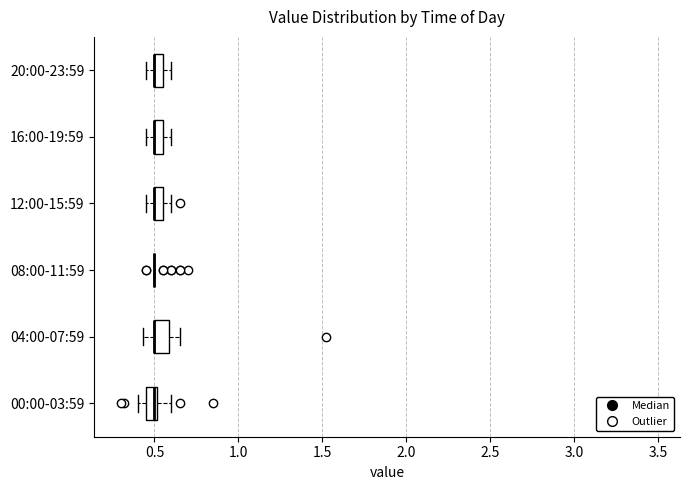

Where is the left edge of the box for 20:00-23:59 on the x-axis? The values are not printed on the chart, so give them approximately, as read against the axis.

0.50